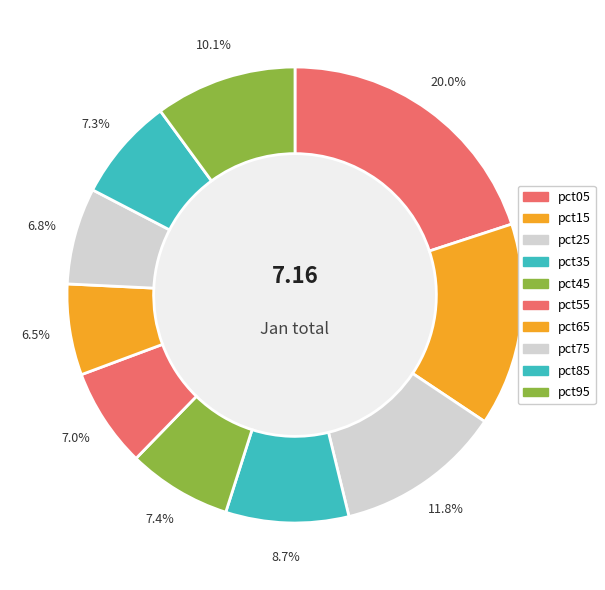

How many segments does this pie chart have?

10